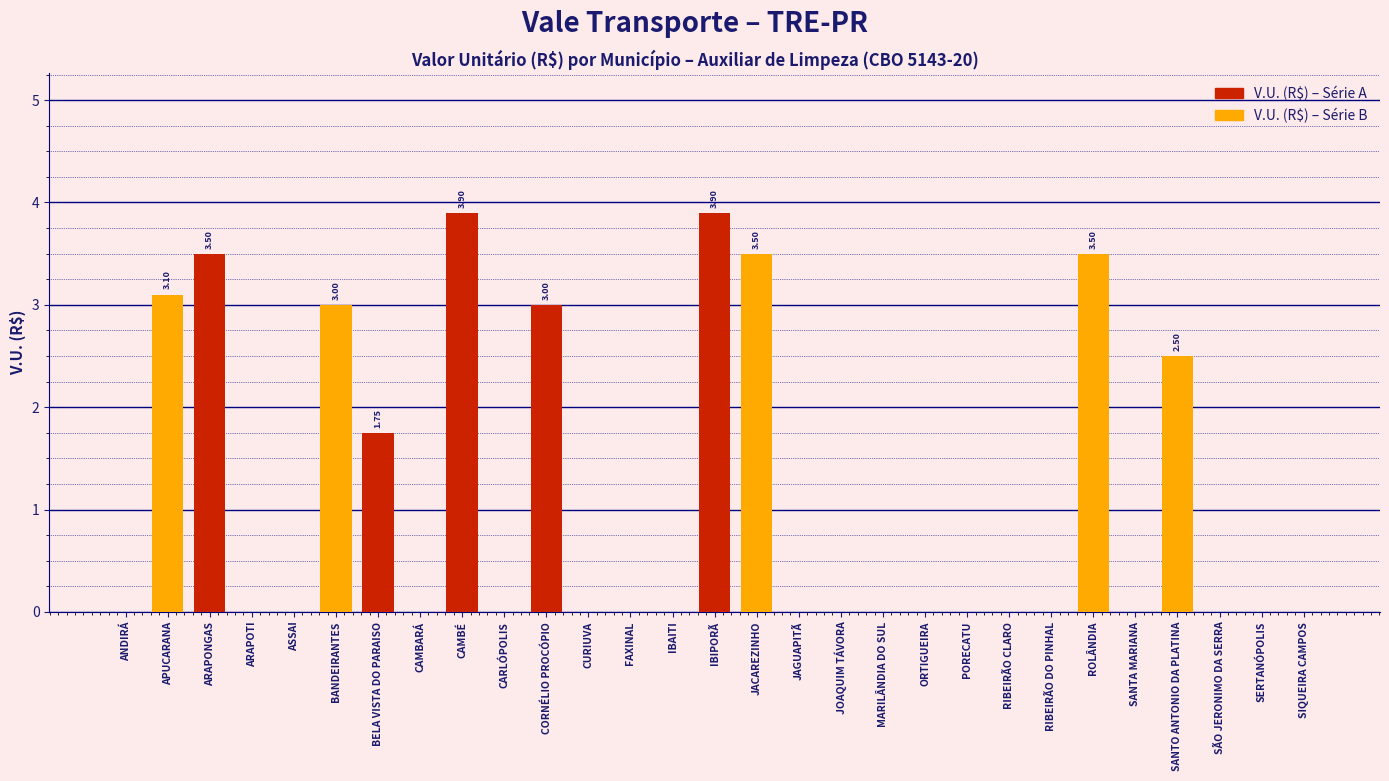

At which label is the value closest to 1?

BELA VISTA DO PARAISO